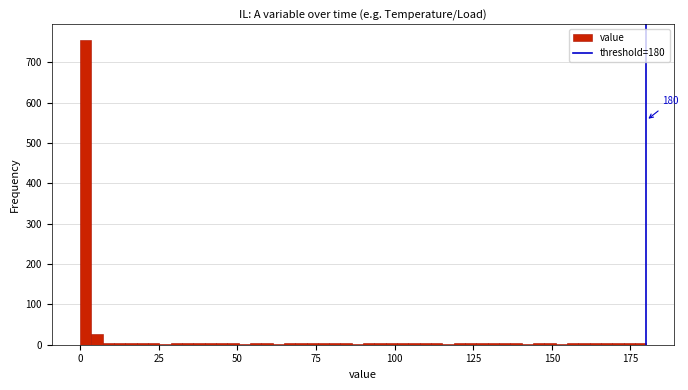

Around what value on the x-axis is the tallest bar? Give the approximate position of its centre, as read against the axis.

0